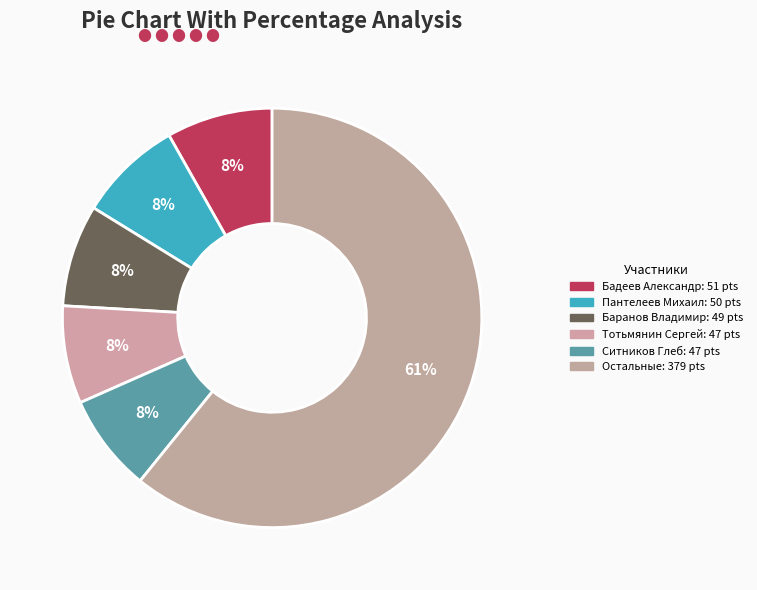

How many segments does this pie chart have?

6